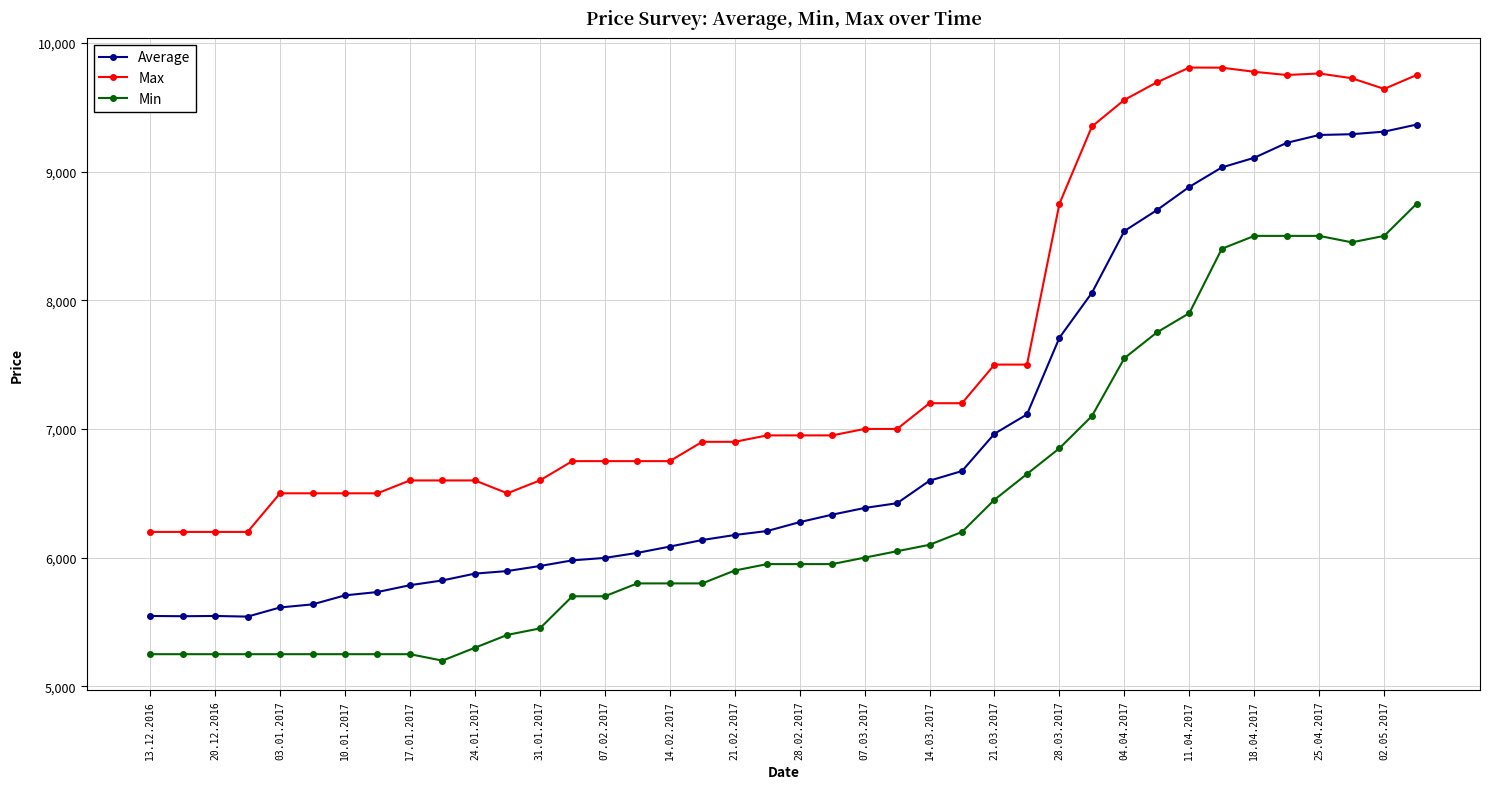

Which series has the largest range (max minus min)?

Average